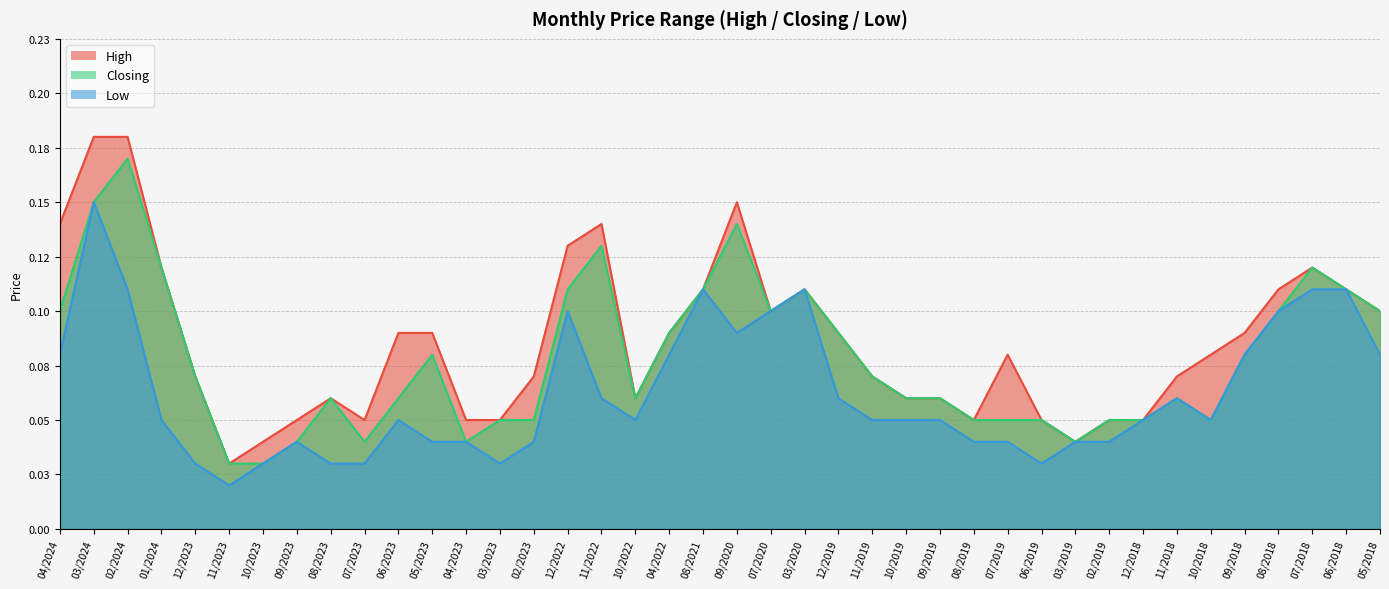

True or false: Low and Closing intersect in this chart.

False